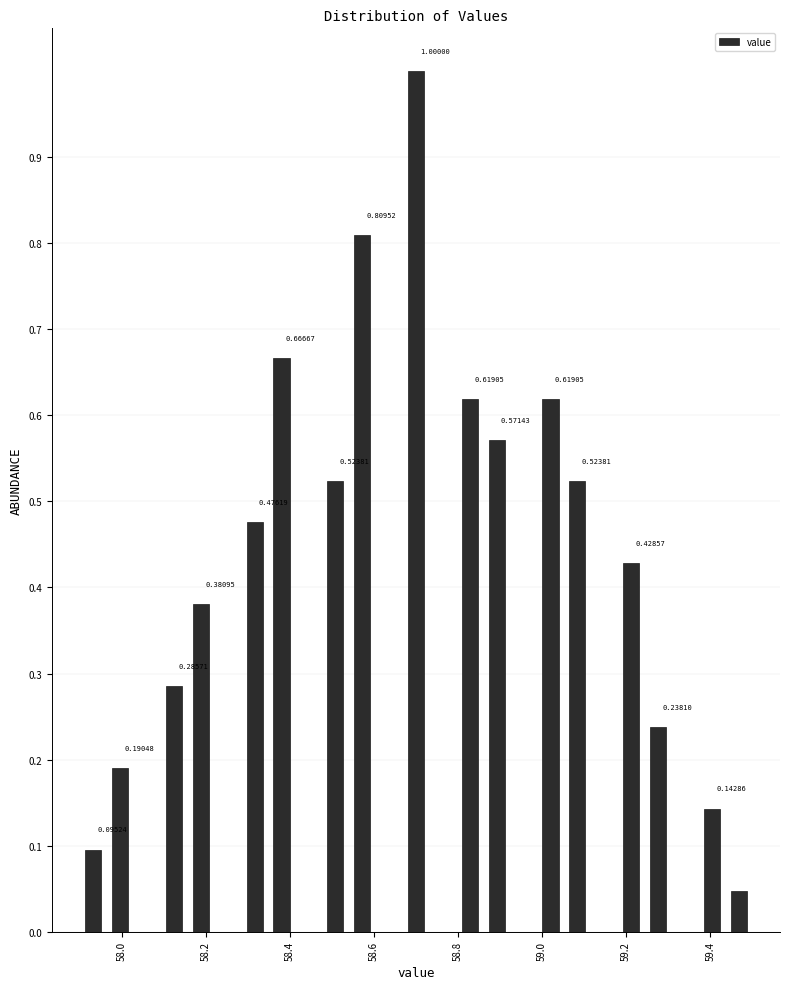

Read against the x-axis, roughly where is the centre of the tallest bar?

58.70